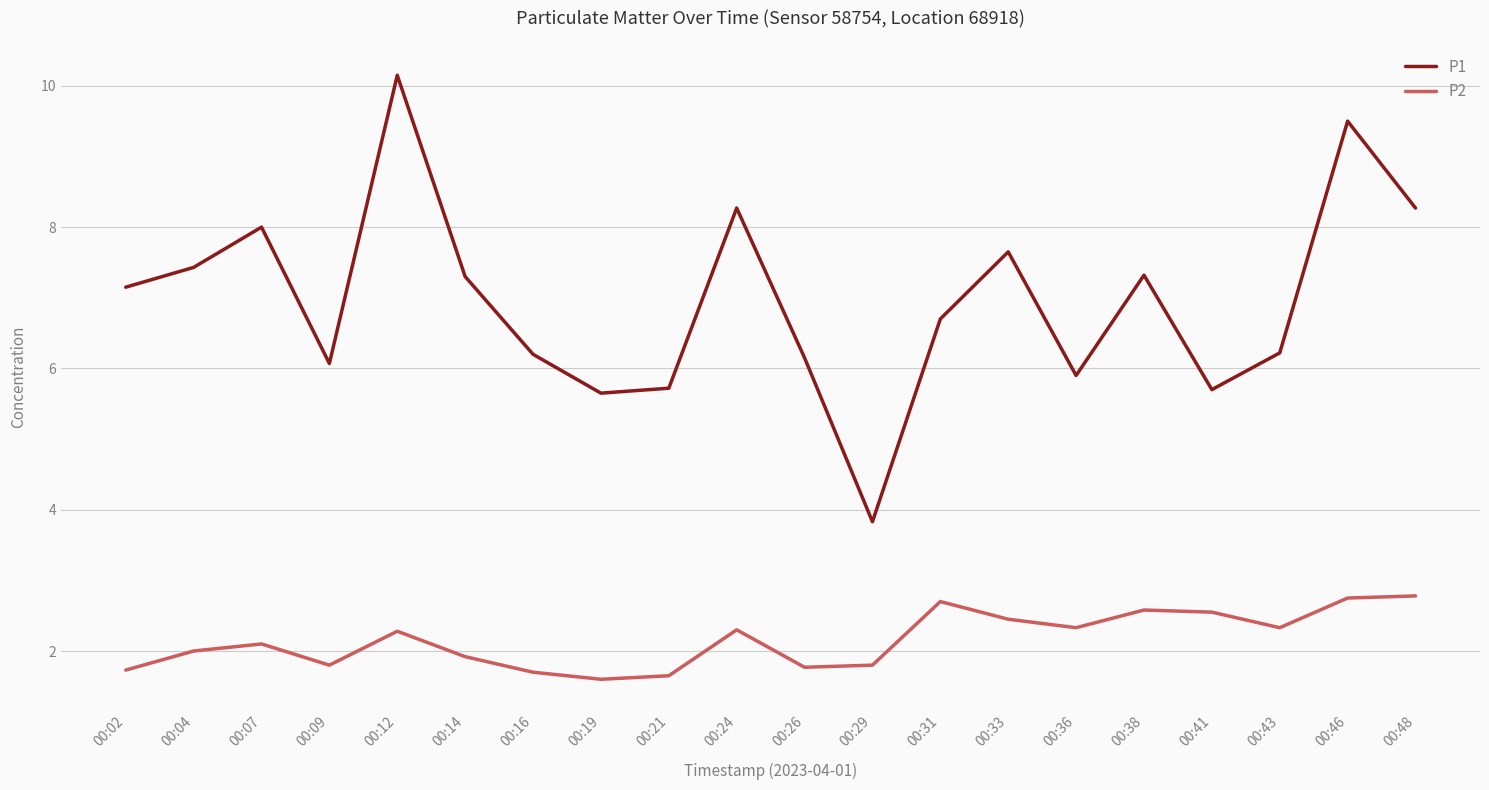

The P2 series shows 2.3 at 00:36. True or false?

True